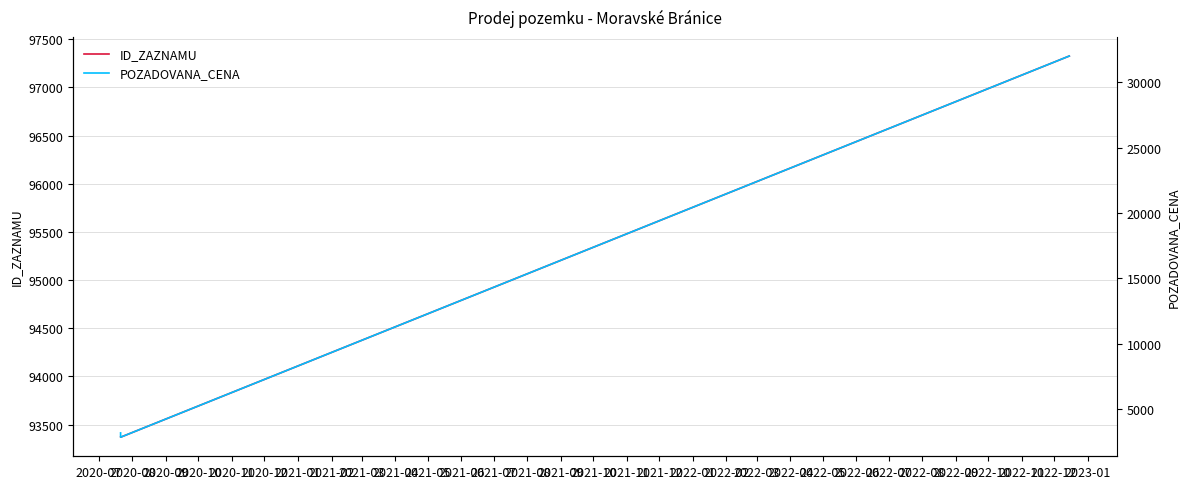

Which series changed the most between 2020-07 and 2020-08?

POZADOVANA_CENA